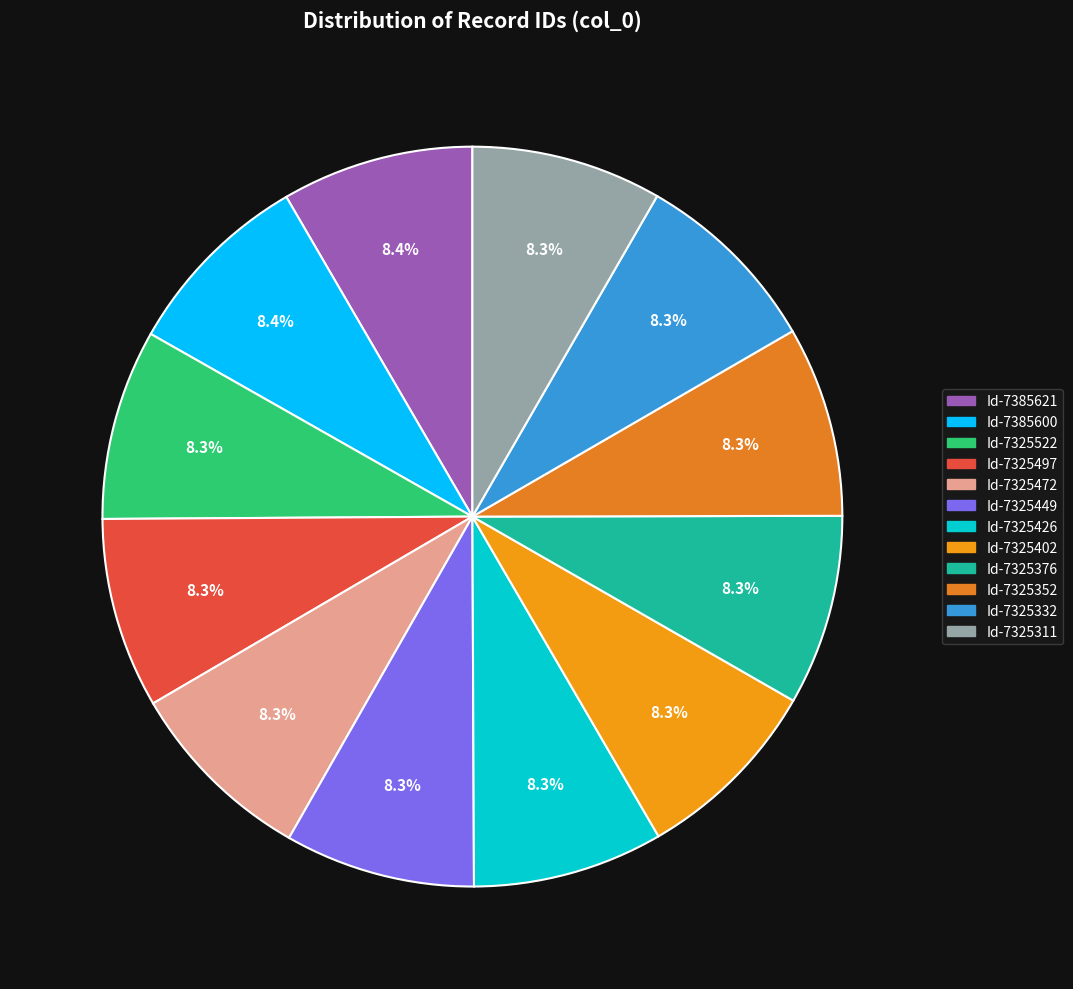

Rank the categories by value from lowest to highest.

Id-7325311, Id-7325332, Id-7325352, Id-7325376, Id-7325402, Id-7325426, Id-7325449, Id-7325472, Id-7325497, Id-7325522, Id-7385600, Id-7385621